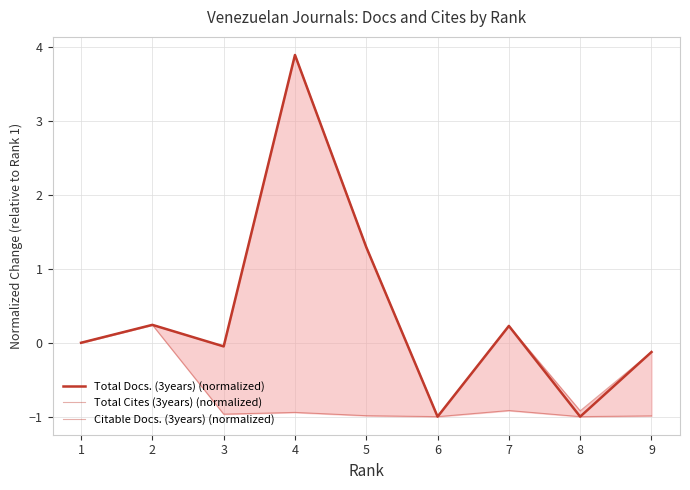

In Total Cites (3years) (normalized), how many points are lower than both neighbors (excluding endpoints)?

3